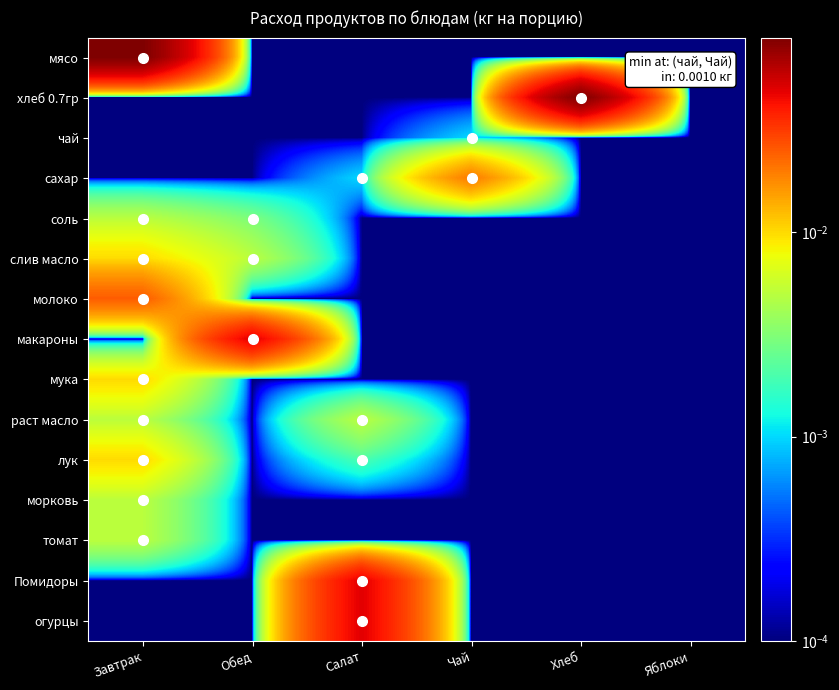

At Яблоки, list the series in order from largest to smallest.

мясо, хлеб 0.7гр, чай, сахар, соль, слив масло, молоко, макароны, мука, раст масло, лук, морковь, томат, Помидоры, огурцы